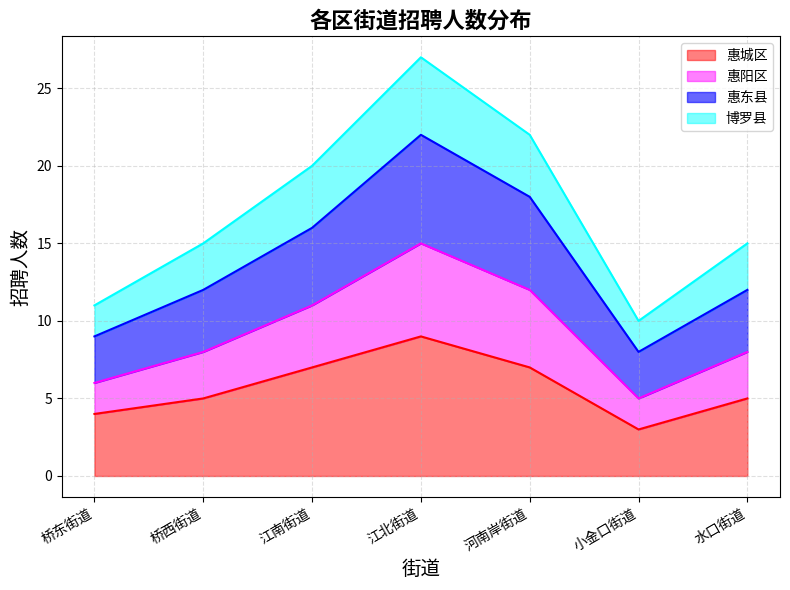

What is the approximate value of 惠城区 at 小金口街道?

3